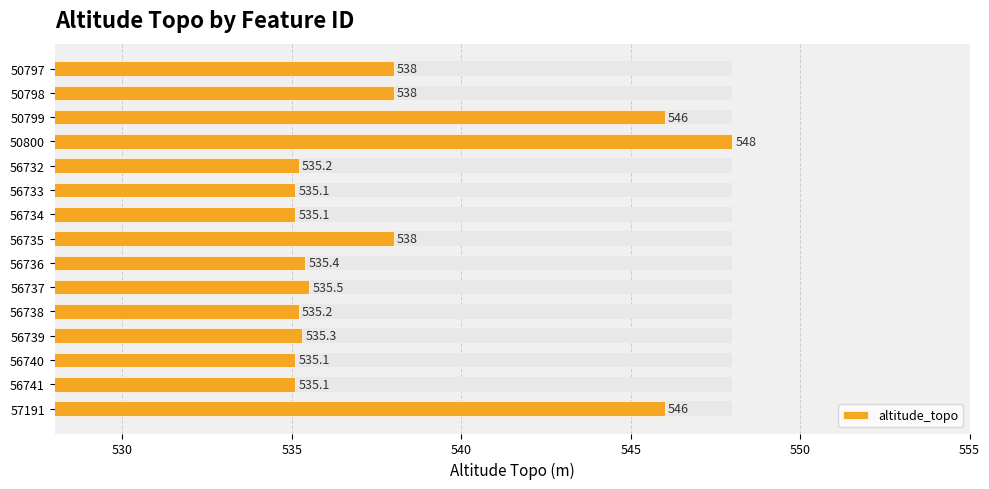

Reading left to right, transcribe all the data shown in this chart.

538.0	538.0	546.0	548.0	535.2	535.1	535.1	538.0	535.4	535.5	535.2	535.3	535.1	535.1	546.0